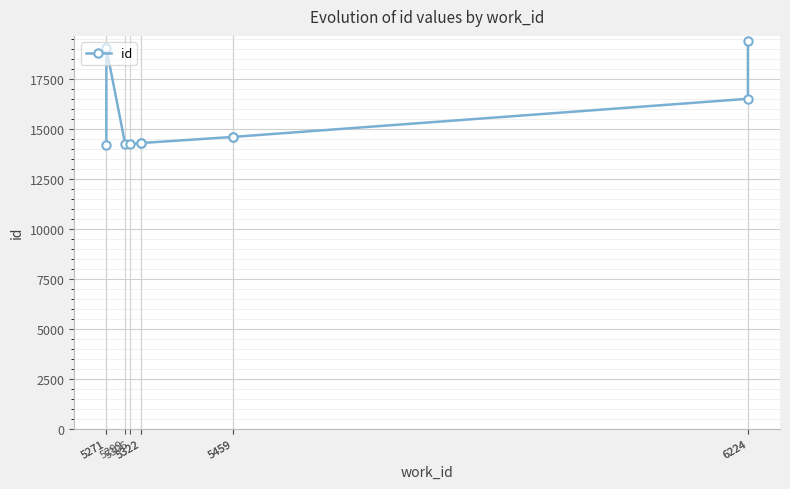

Approximately how many times larger is the value at 5299 compared to 6224?

0.7